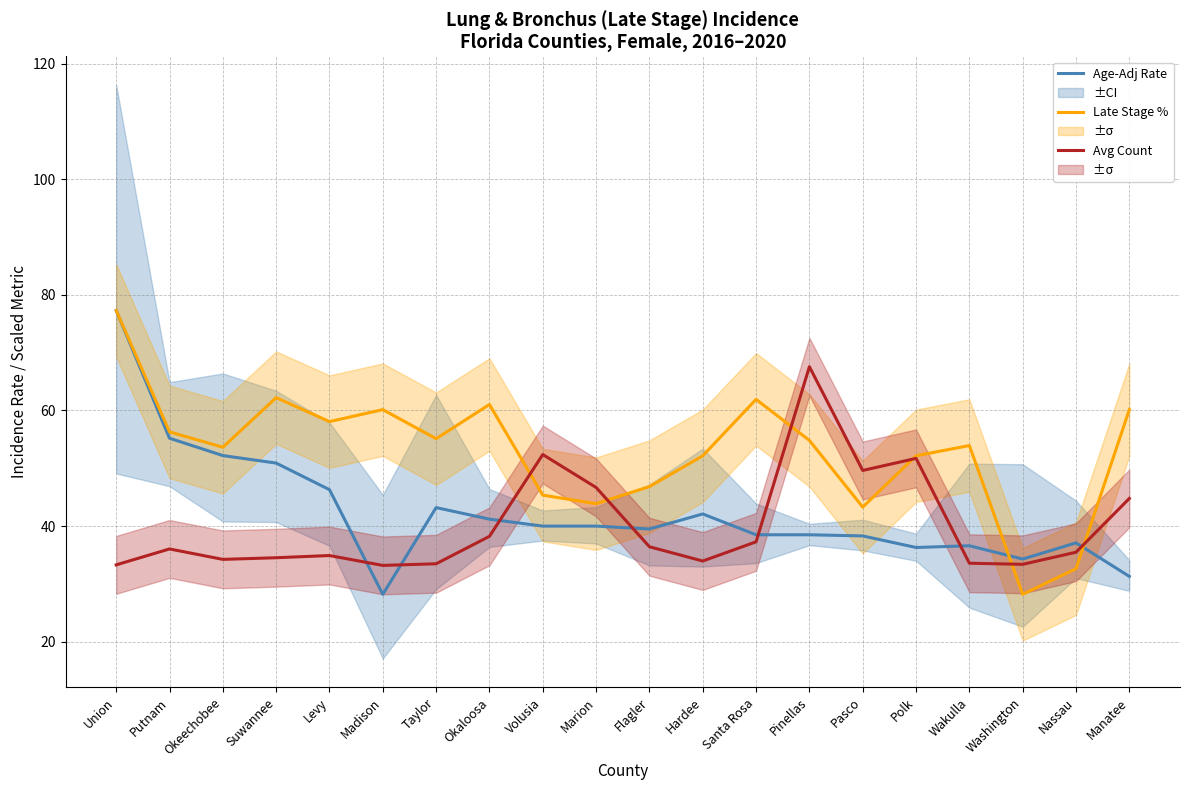

What is the difference between the highest and lowest values at Washington?

6.1